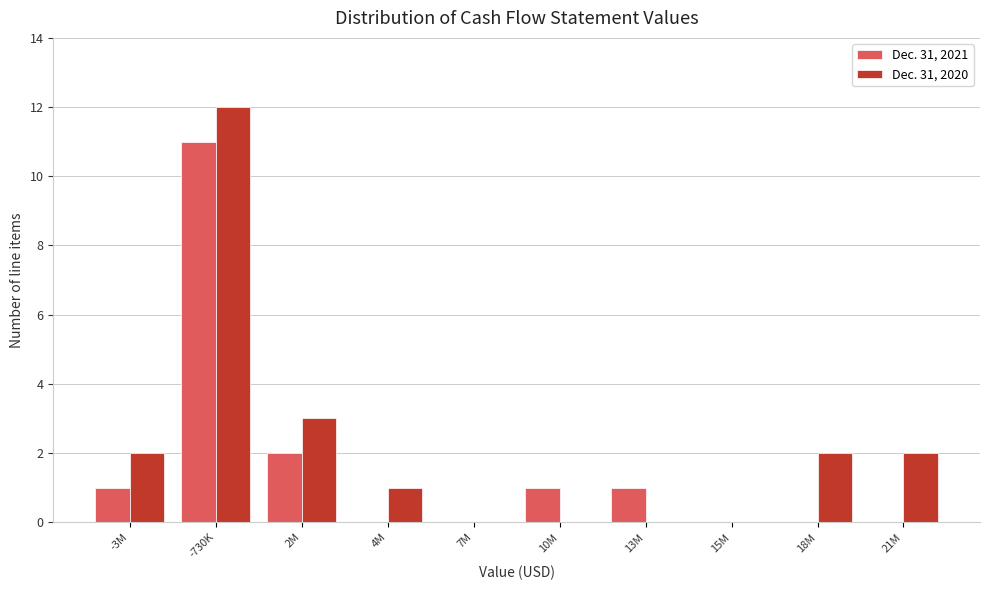

Reading right to left, what are all the values shown in this chart?

Dec. 31, 2021: 21M=0	18M=0	15M=0	13M=1	10M=1	7M=0	4M=0	2M=2	-730K=11	-3M=1
Dec. 31, 2020: 21M=2	18M=2	15M=0	13M=0	10M=0	7M=0	4M=1	2M=3	-730K=12	-3M=2